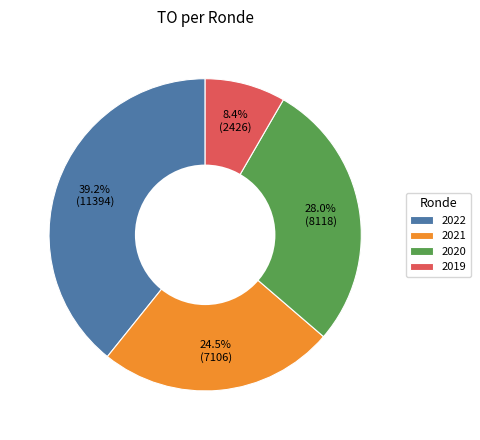

Count the number of slices in the pie.

4